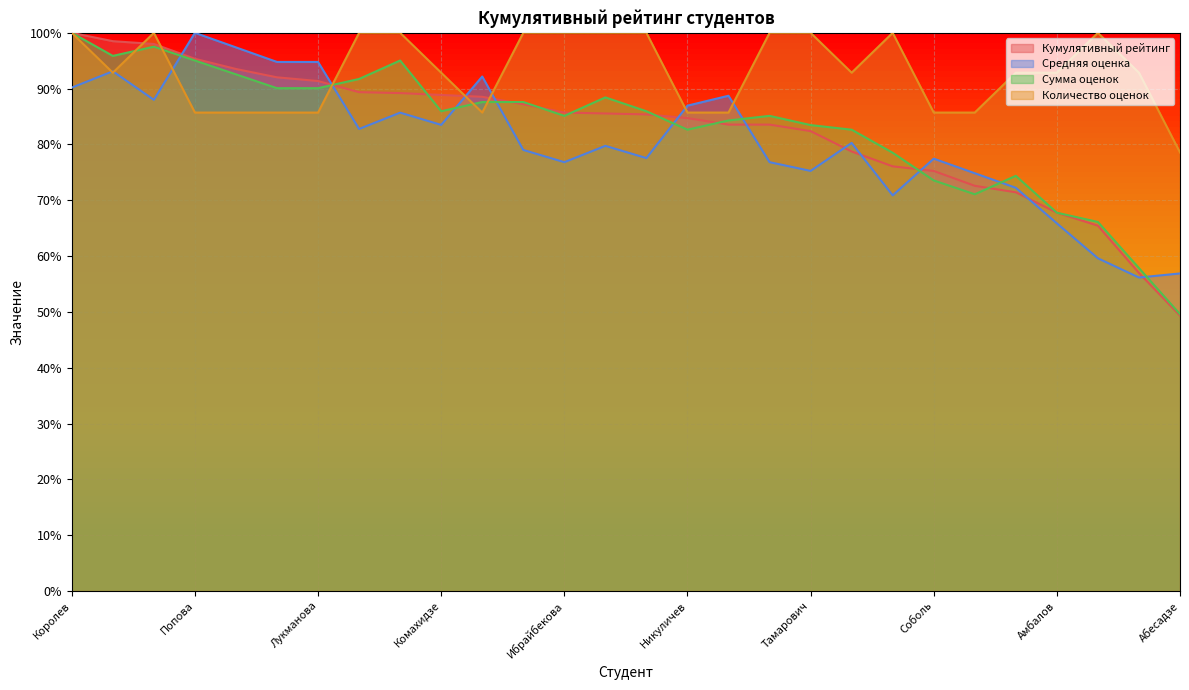

Count the number of data series in this chart.

4